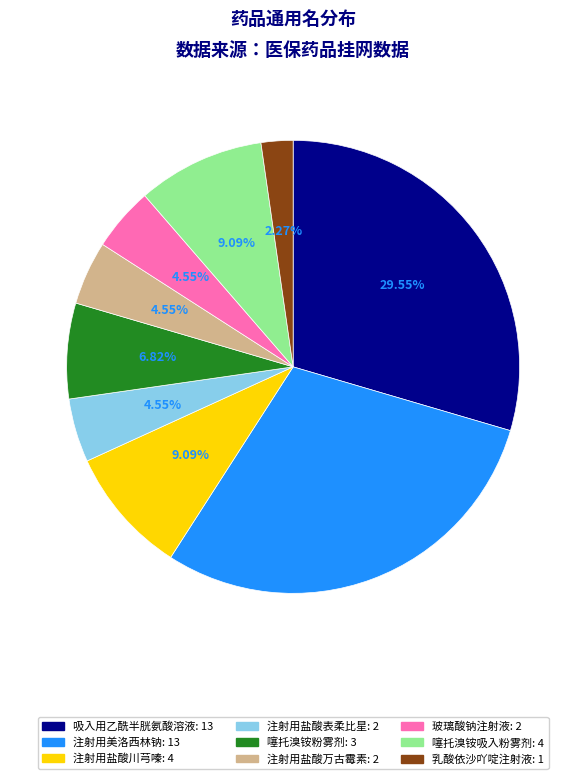

Combined, what portion of the pie is 注射用盐酸万古霉素 and 注射用美洛西林钠?

34.1%